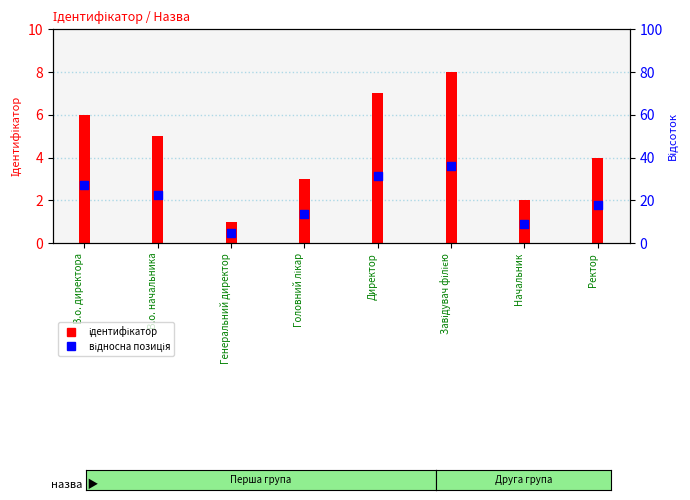

Which series reaches the maximum Y coordinate?

Ідентифікатор (бар)